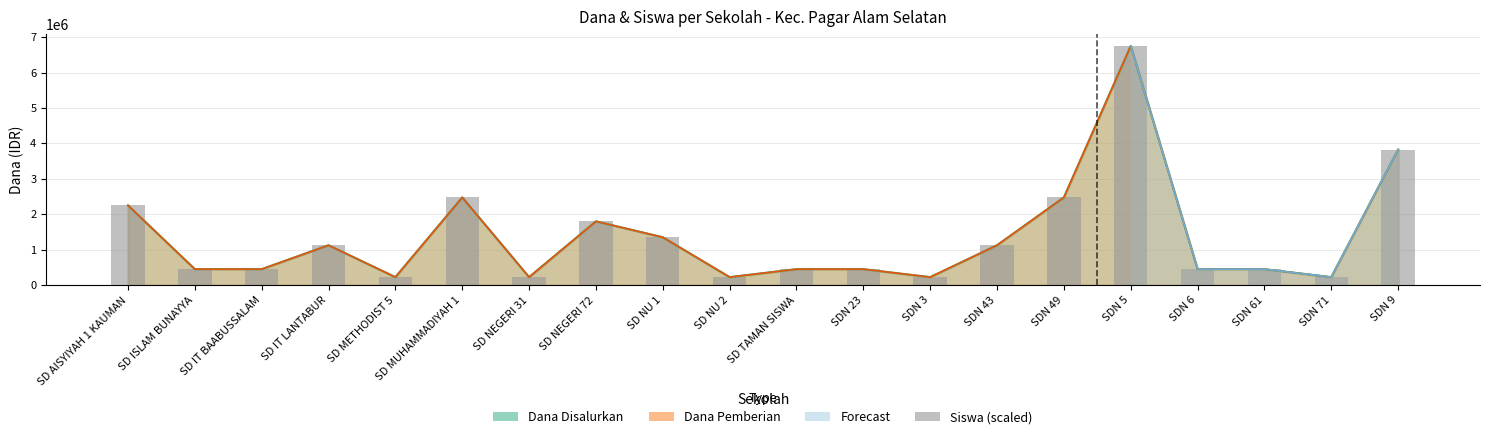

Which category has the highest value across all series?

SDN 5